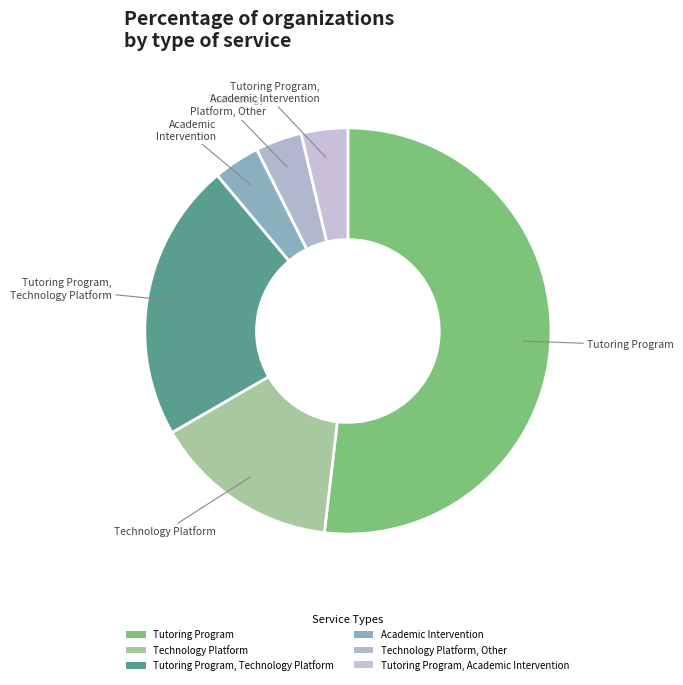

Do Tutoring Program, Academic Intervention and Tutoring Program together represent more than half of the pie?

Yes